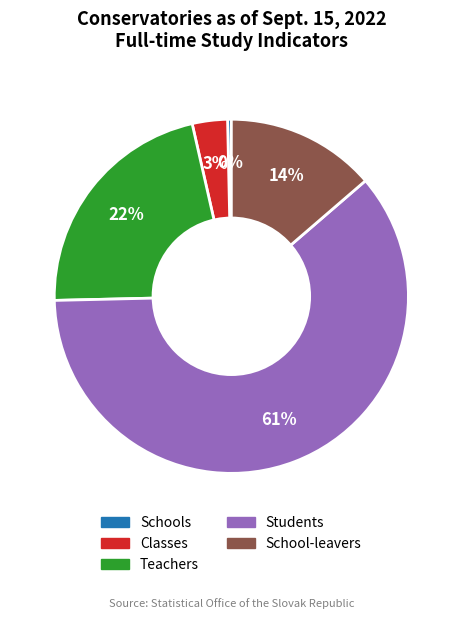

Is it true that School-leavers is 14% of the pie?

True